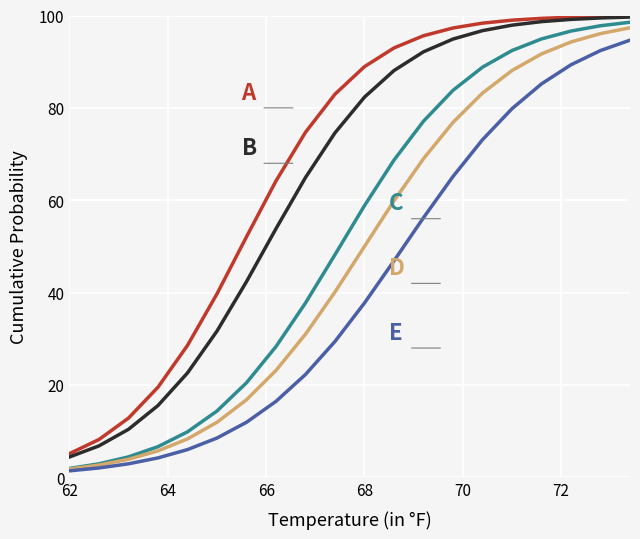

What is the maximum value shown in the chart?

99.9